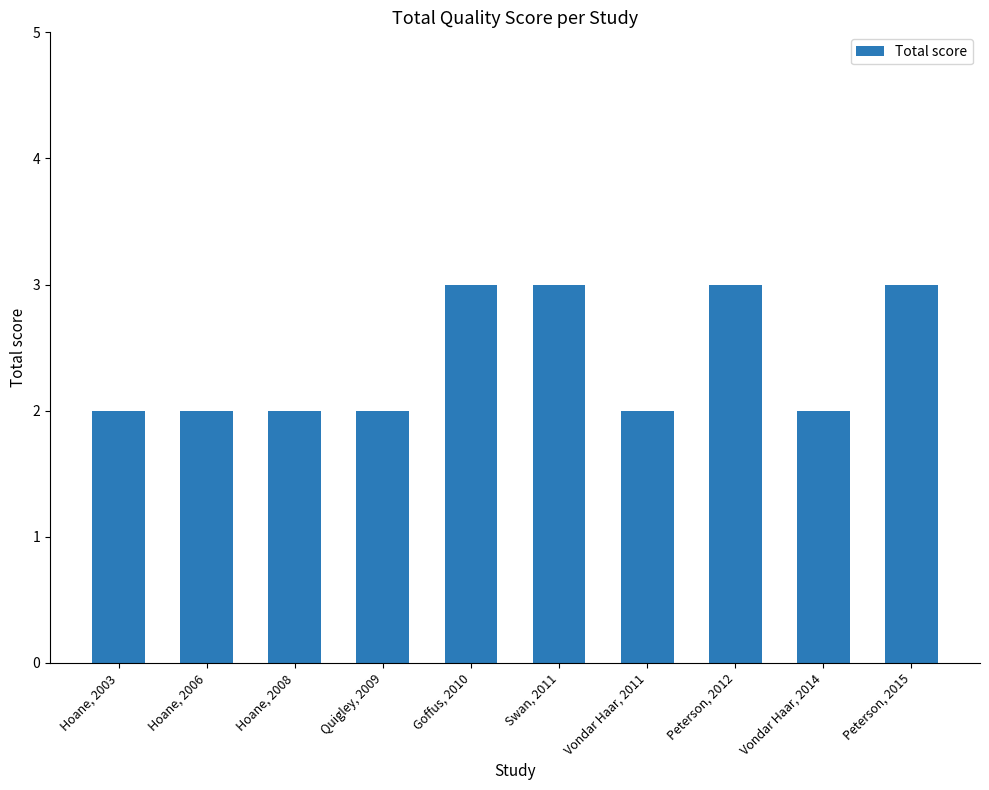

What is the average value?

2